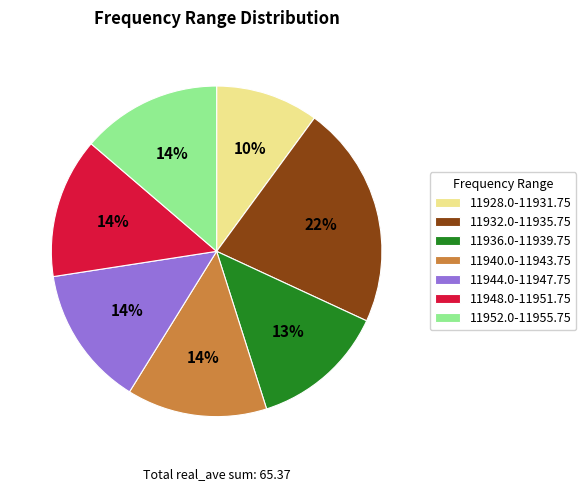

How many slices are in this pie chart?

7